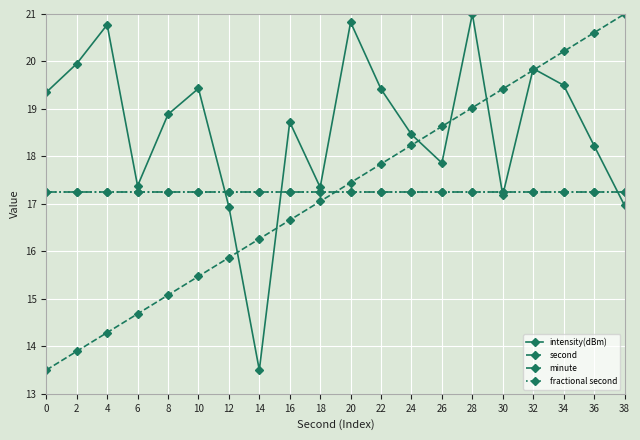

At which category is the sum across all series the highest?

28